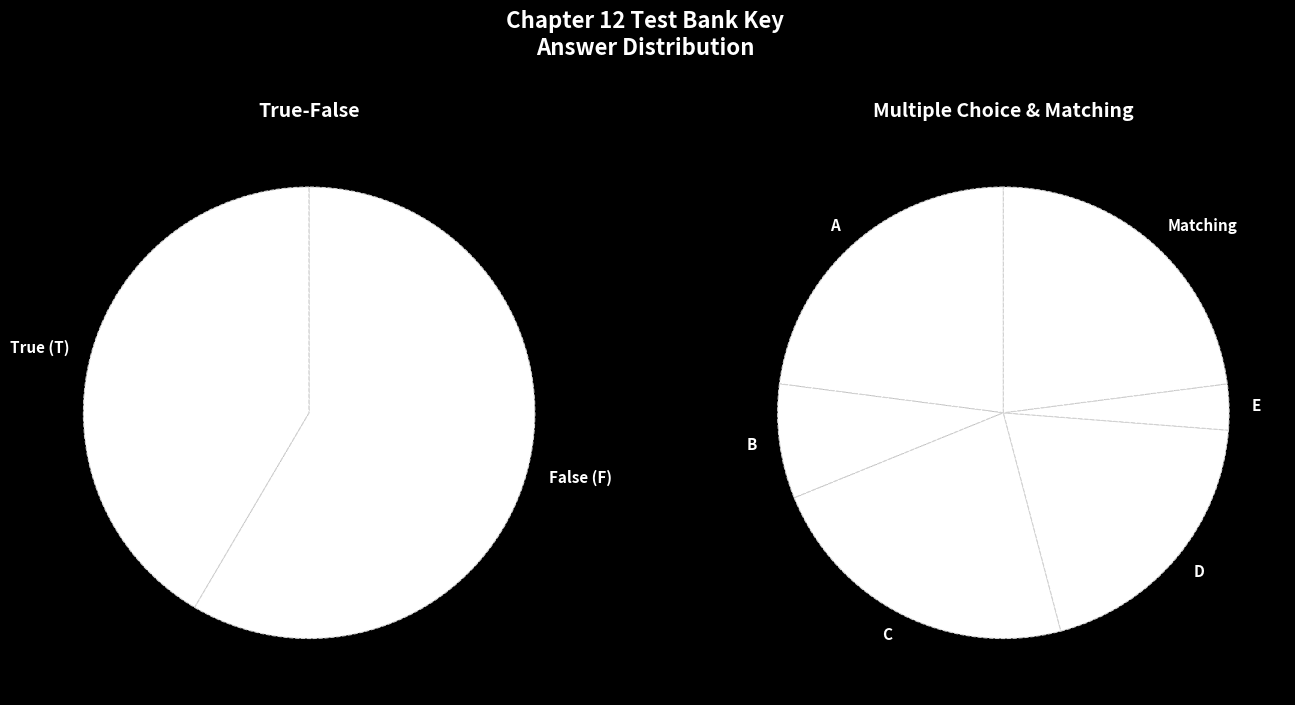

Which slice is the largest?

False (F)